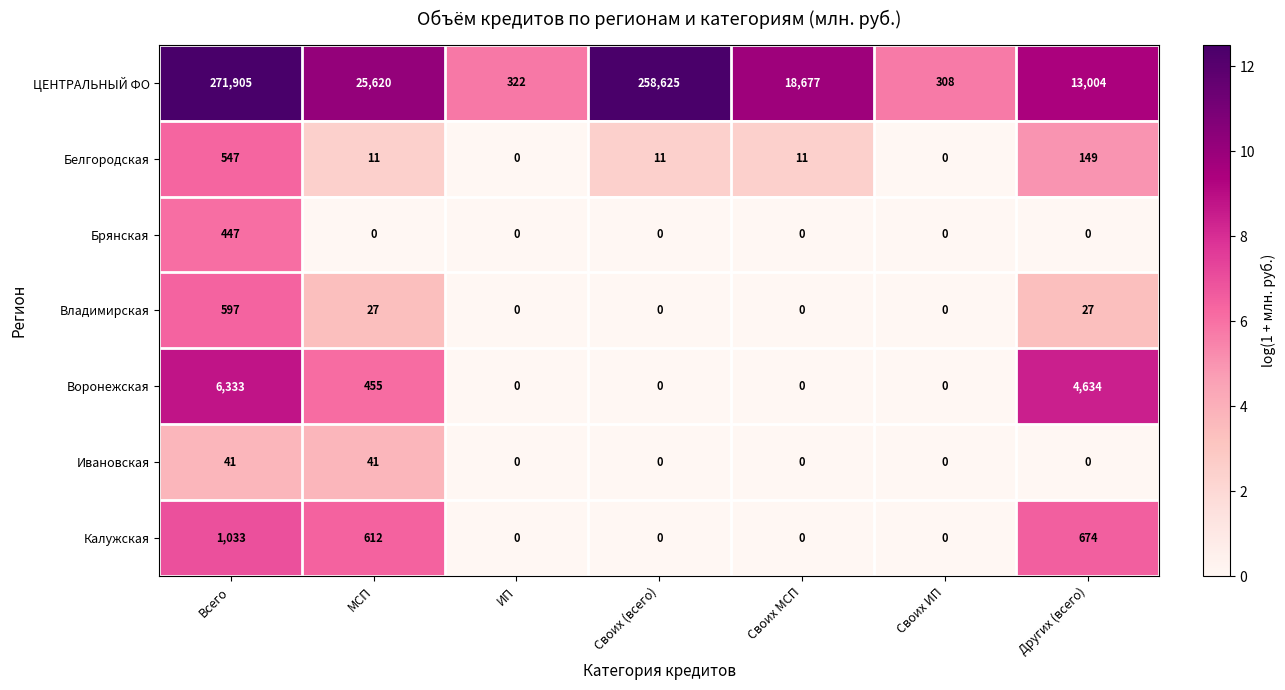

What is the maximum value shown in the chart?

271905